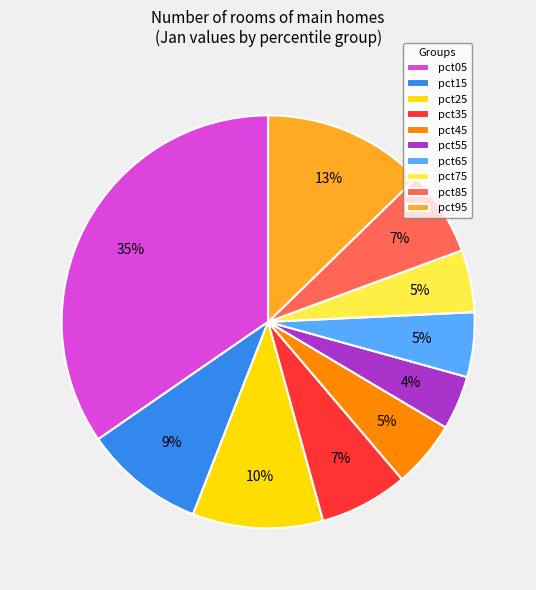

Does pct55 account for over 50% of the chart?

No